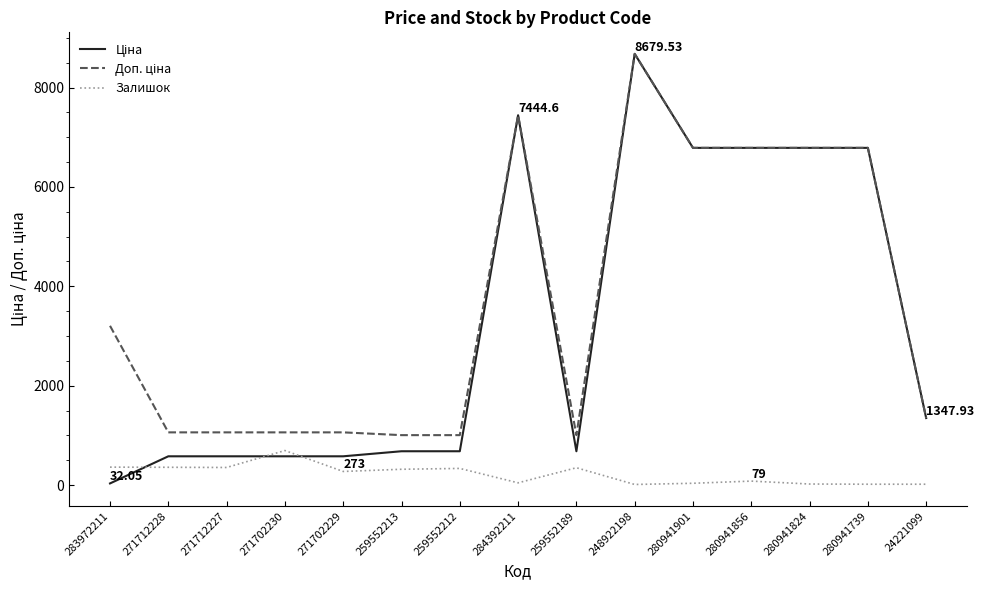

What is the spread (max minus min) of values at 259552189?

656.1